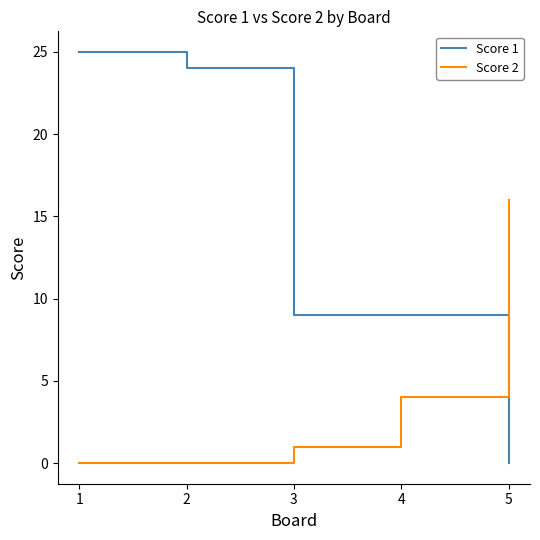

Which series changed the most between 4 and 5?

Score 2